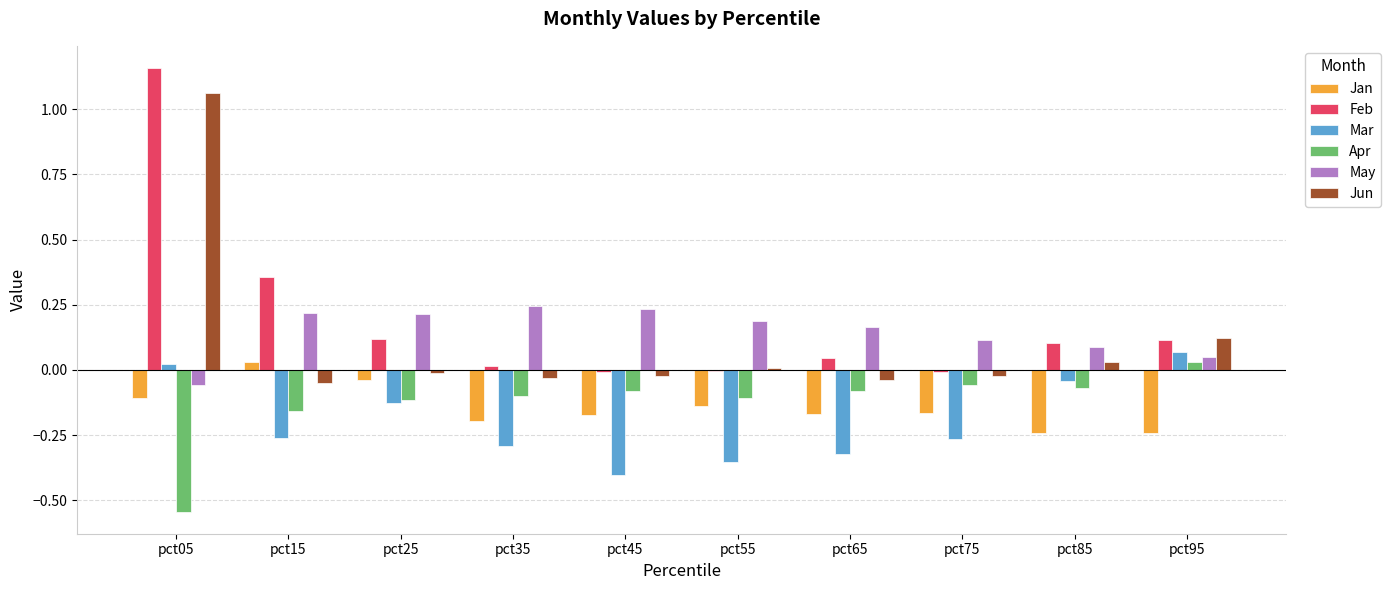

What is the sum of all Feb values?

1.9